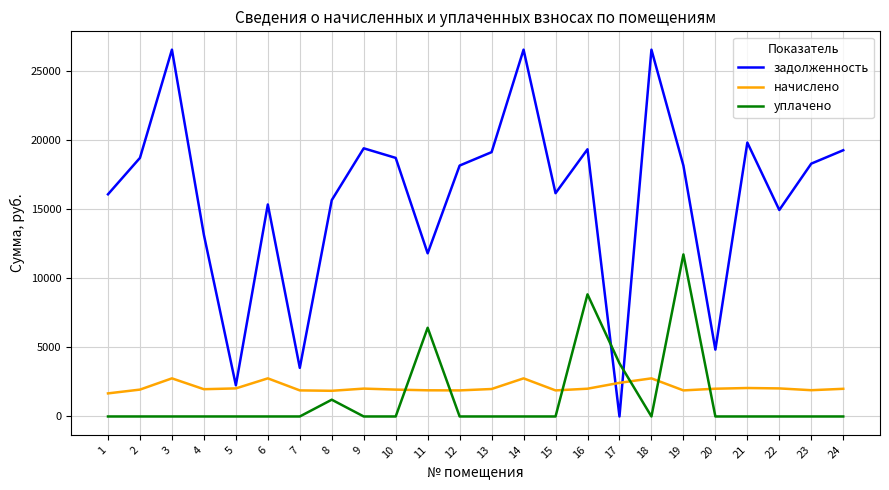

What is the spread (max minus min) of values at 22?

14939.1